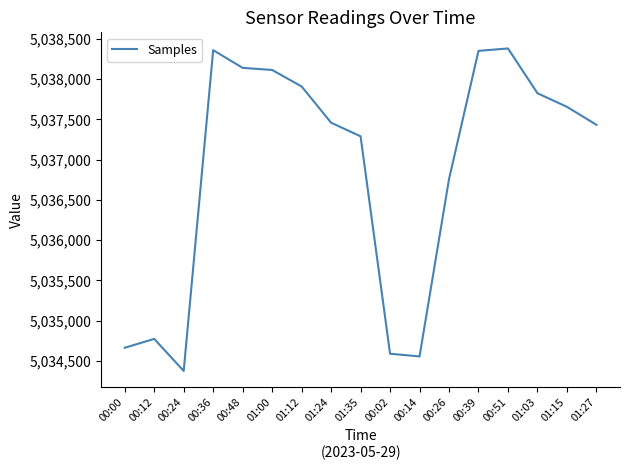

What is the change in value from 00:12 to 01:12?

+3135